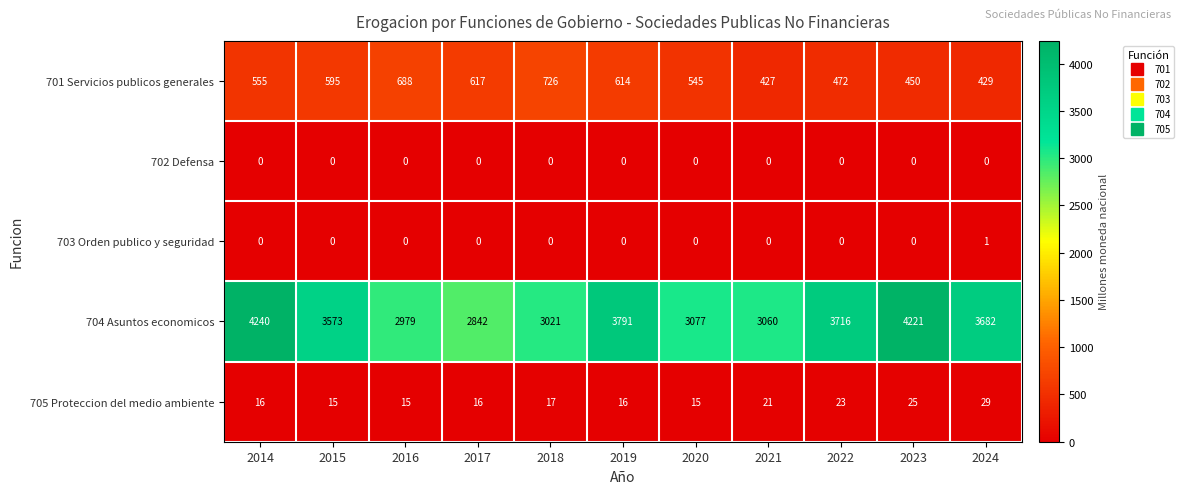

Rank the series by their maximum value, from highest to lowest.

704 Asuntos economicos, 701 Servicios publicos generales, 705 Proteccion del medio ambiente, 703 Orden publico y seguridad, 702 Defensa